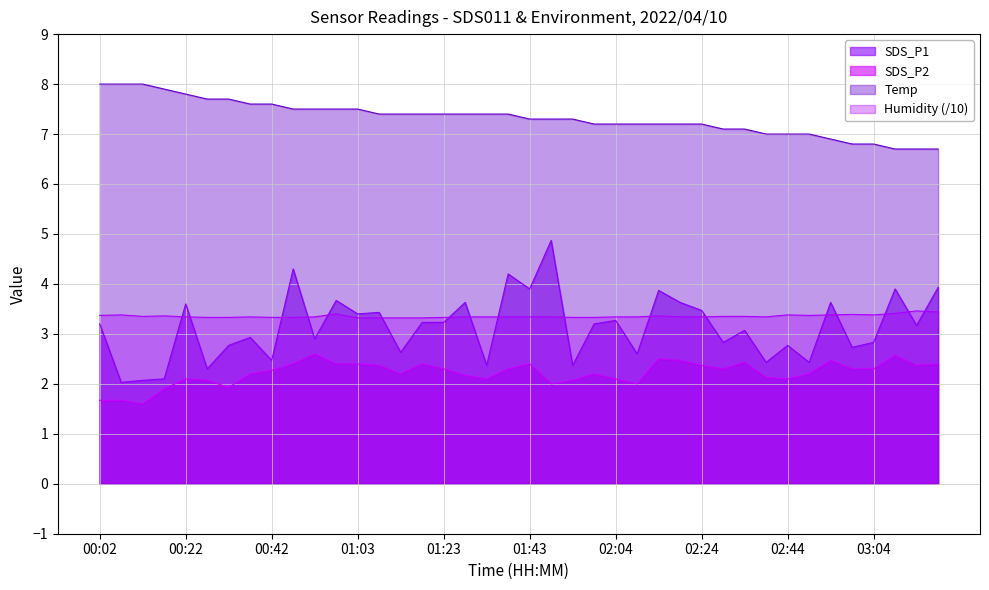

Does the chart display data point markers on the line(s)?

No